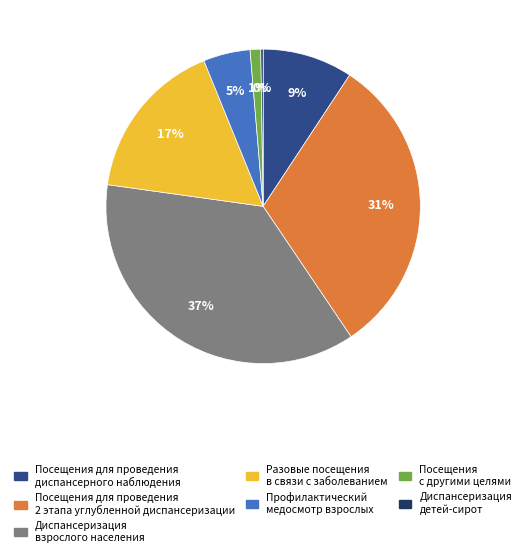

Which category has the biggest portion of the pie?

Диспансеризация взрослого населения